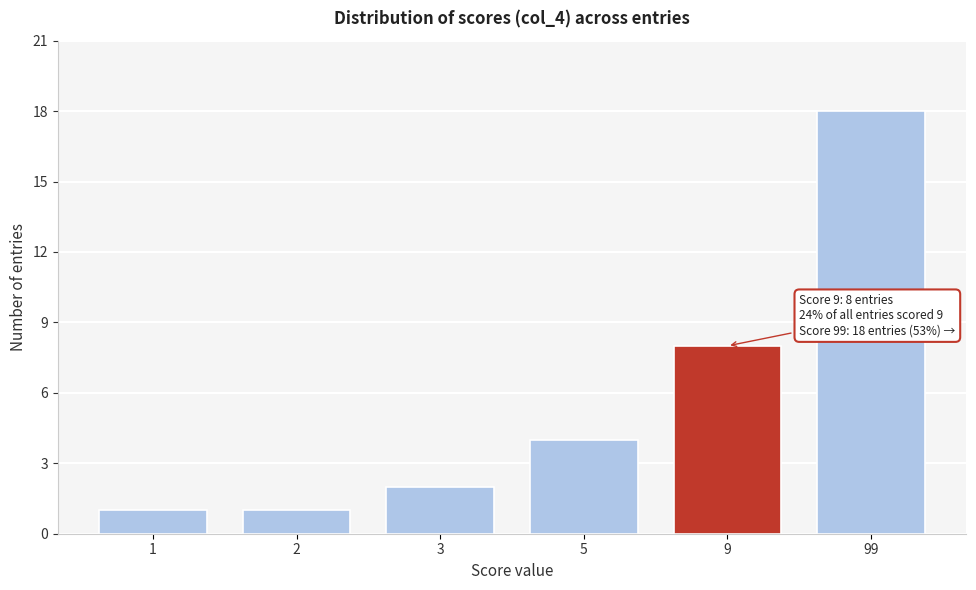

Reading left to right, list all the values displayed in this chart.

1=1	2=1	3=2	5=4	9=8	99=18